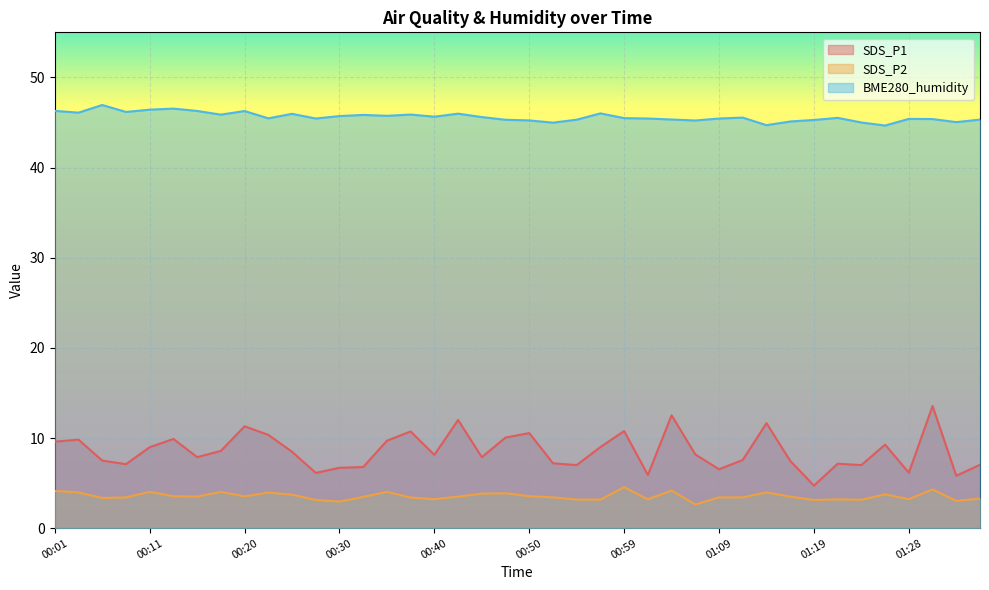

What are all the series names shown in the legend?

SDS_P1, SDS_P2, BME280_humidity